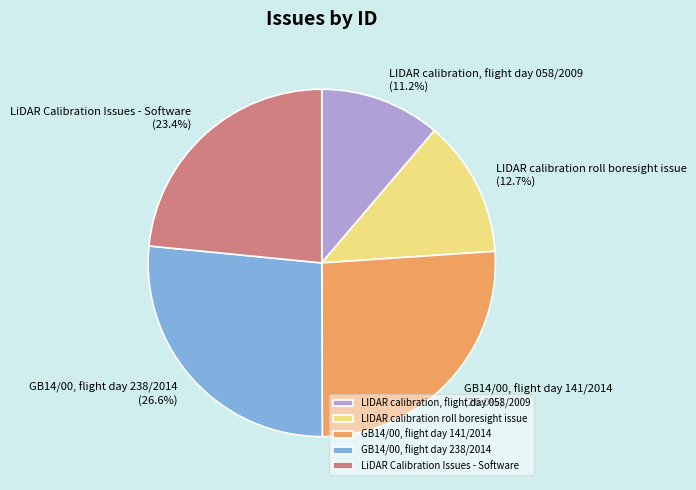

What is the ratio of the value at LIDAR calibration roll boresight issue to the value at GB14/00, flight day 238/2014?

0.5